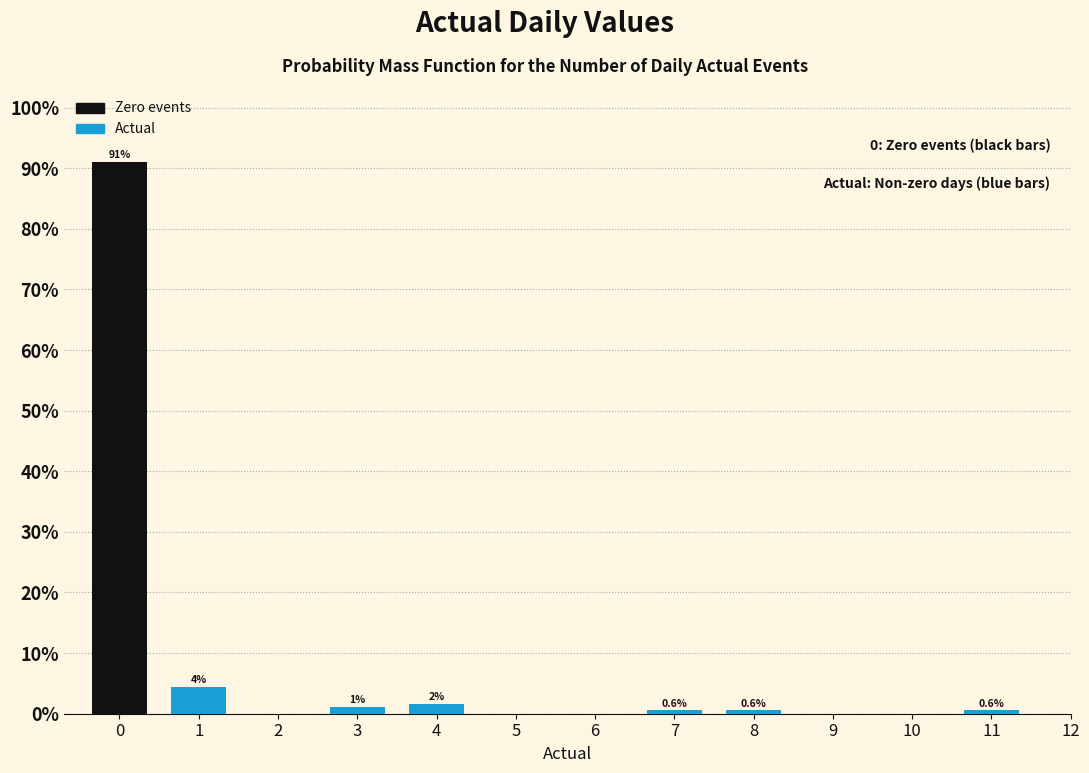

What is the value of the 6th bar from the left?

0.6